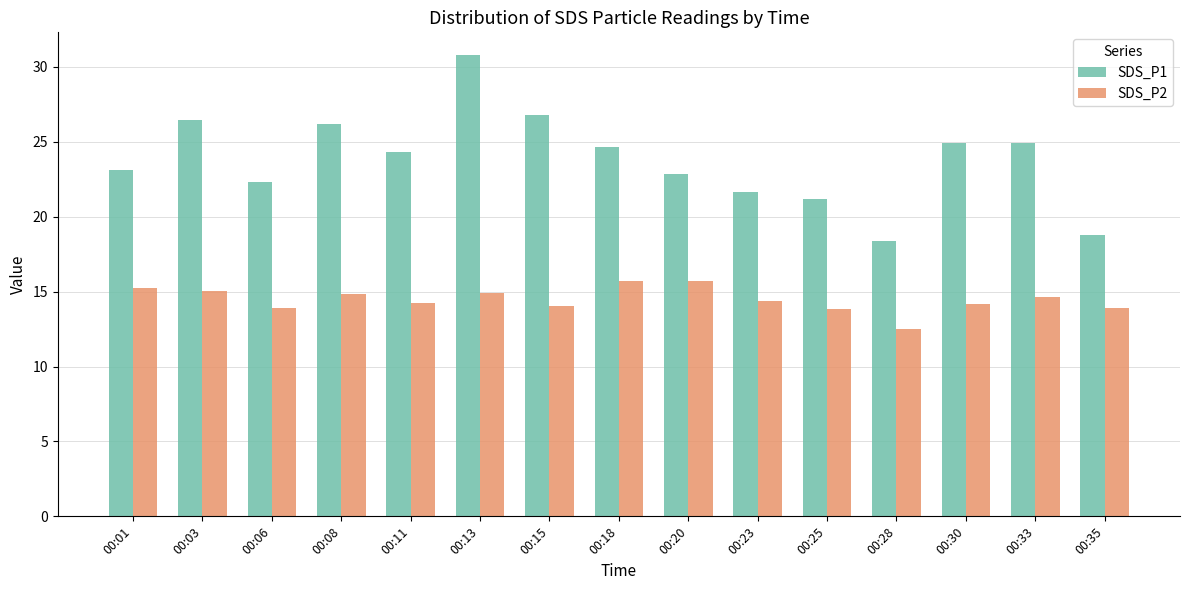

What is the sum of the SDS_P1 values at 00:23 and 00:06?

43.9